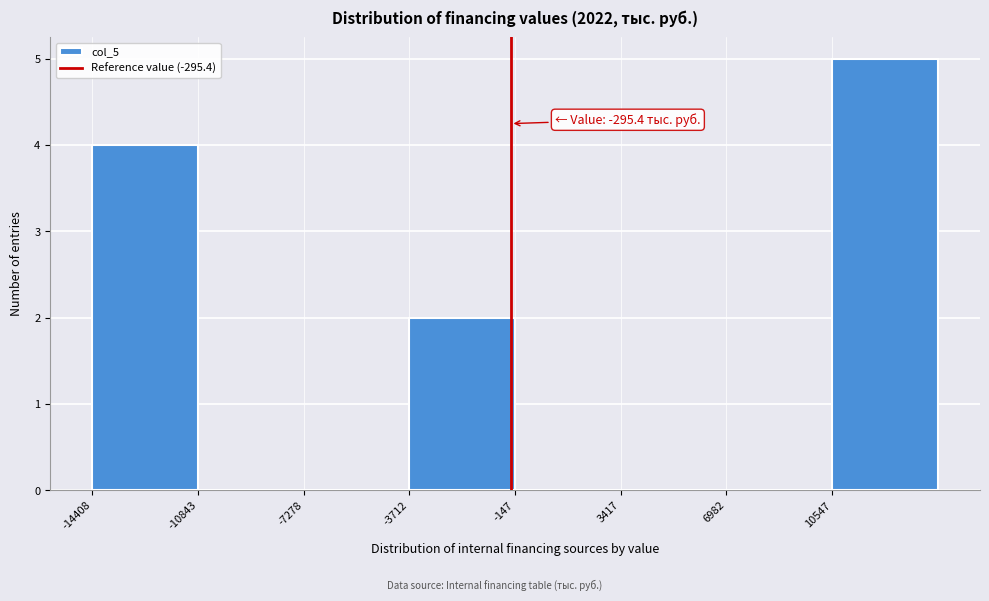

Which range on the x-axis has the tallest bar?

10500 to 14000